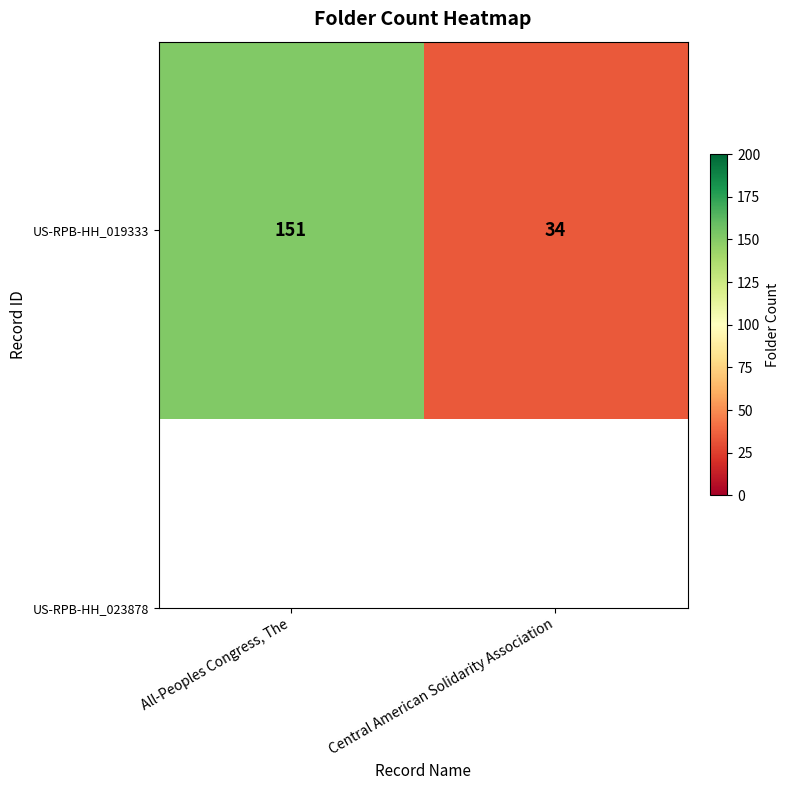

Which category has the lowest value across all series?

Central American Solidarity Association